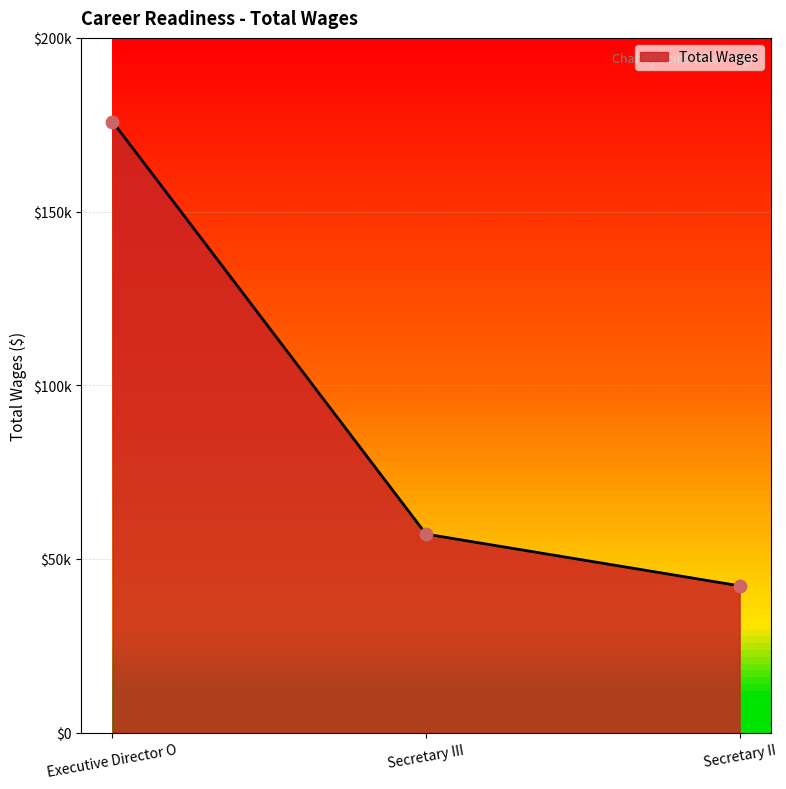

What is the change in value from Executive Director O to Secretary II?

-133649